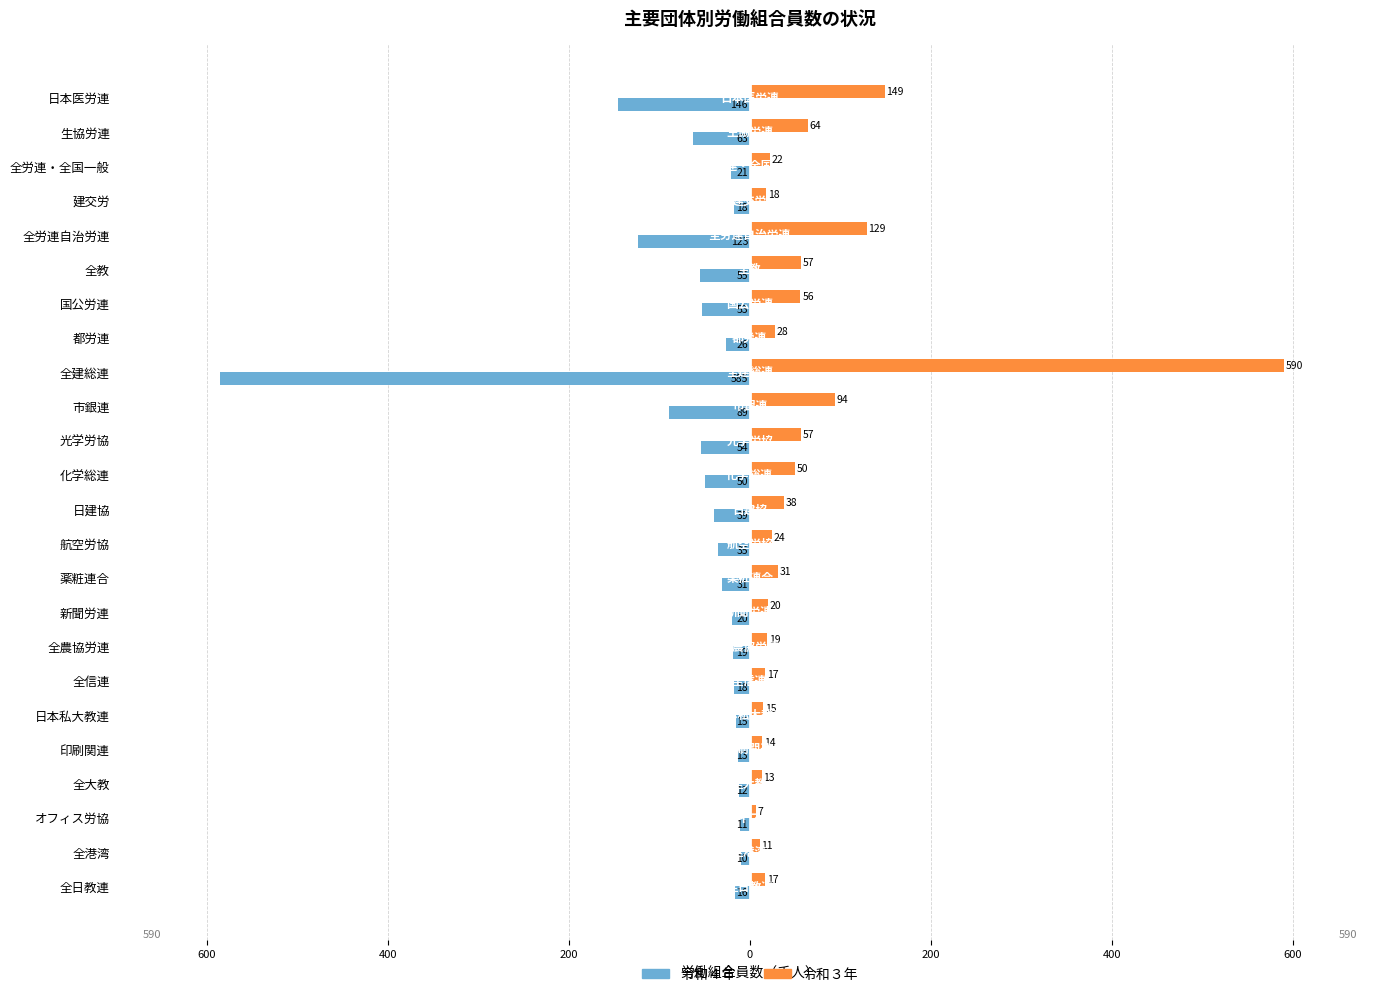

Reading left to right, list all the values displayed in this chart.

令和４年: -146	-63	-21	-18	-123	-55	-53	-26	-585	-89	-54	-50	-39	-35	-31	-20	-19	-18	-15	-13	-12	-11	-10	-16
令和３年: 149	64	22	18	129	57	56	28	590	94	57	50	38	24	31	20	19	17	15	14	13	7	11	17